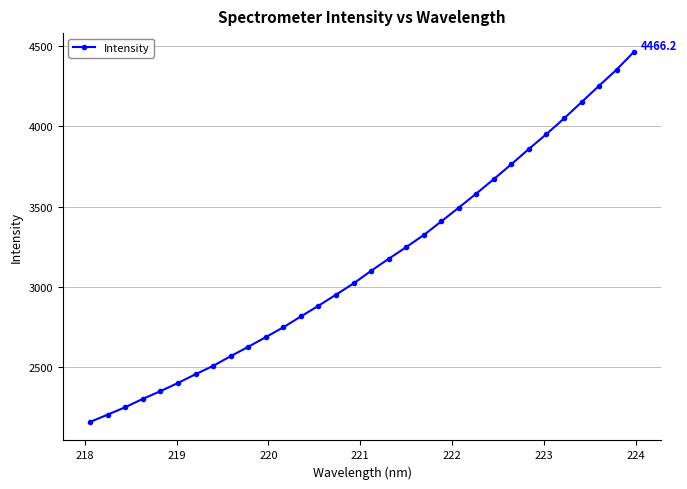

What is the value of the 17th point from the left?

3099.9